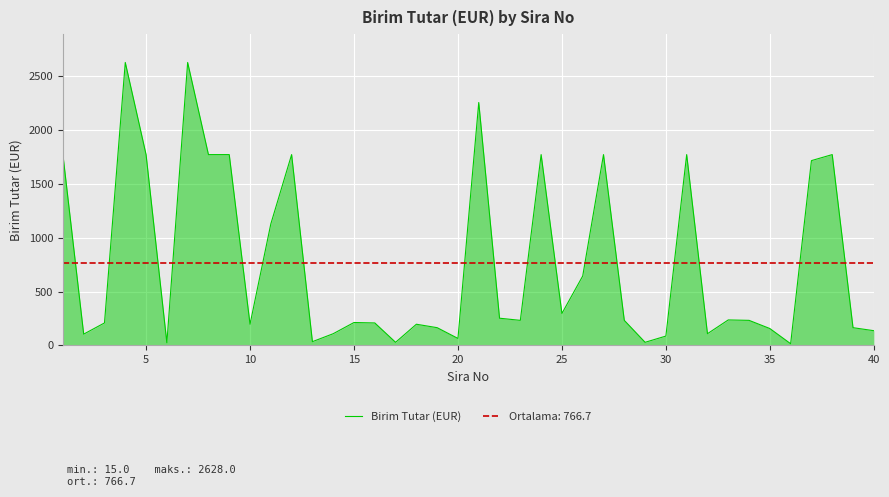

What is the greatest value displayed?

2628